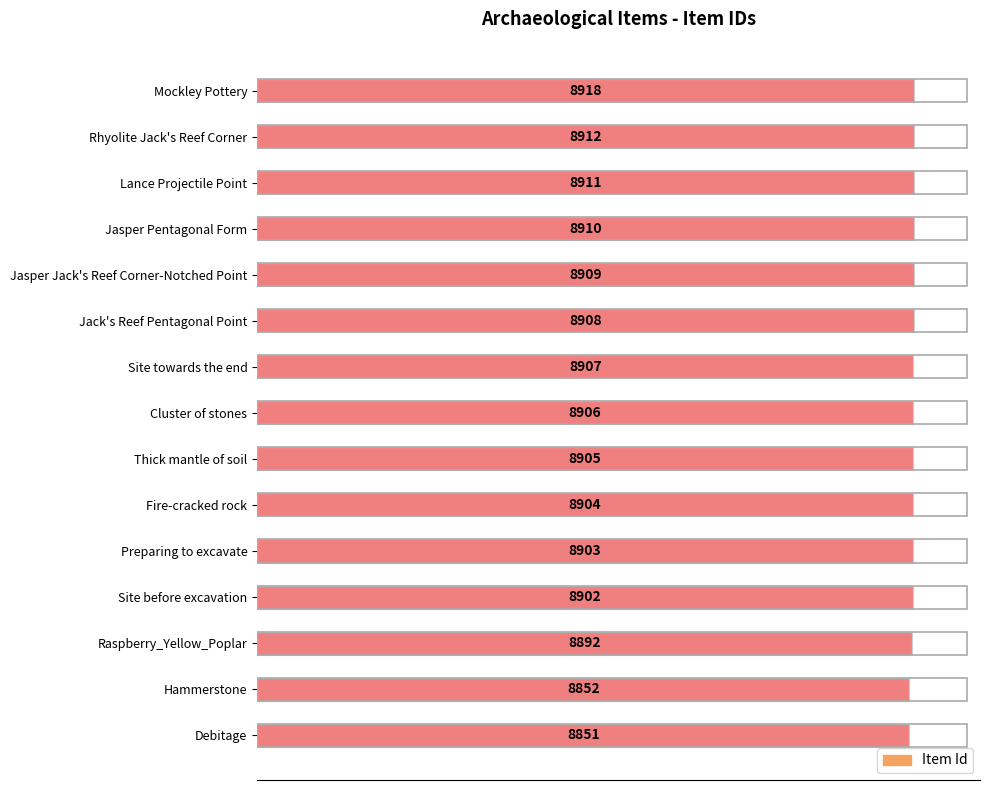

What is the label of the 2nd bar from the bottom?

Hammerstone